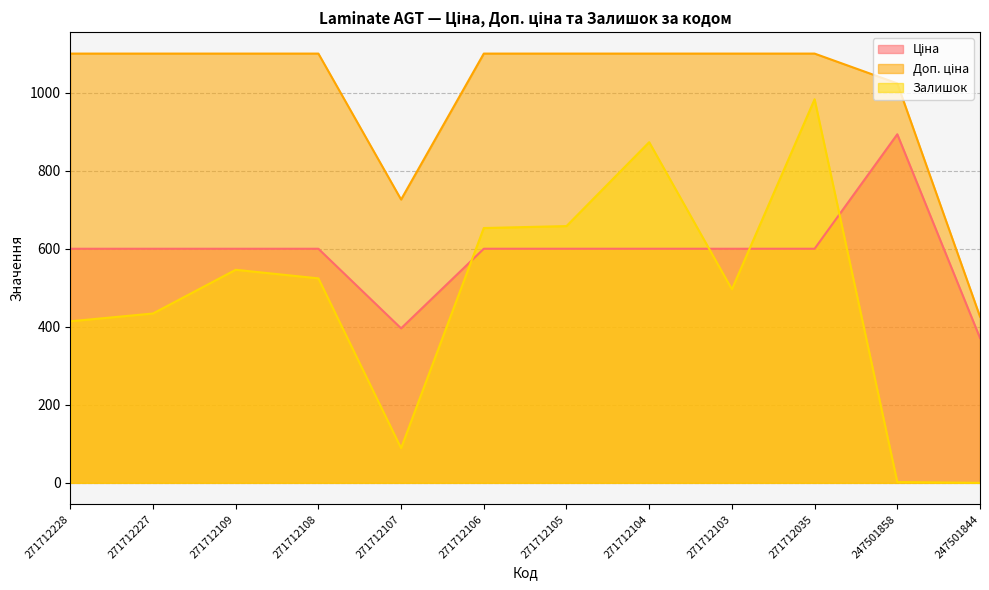

What is the difference between the highest and lowest values at 271712227?

666.0